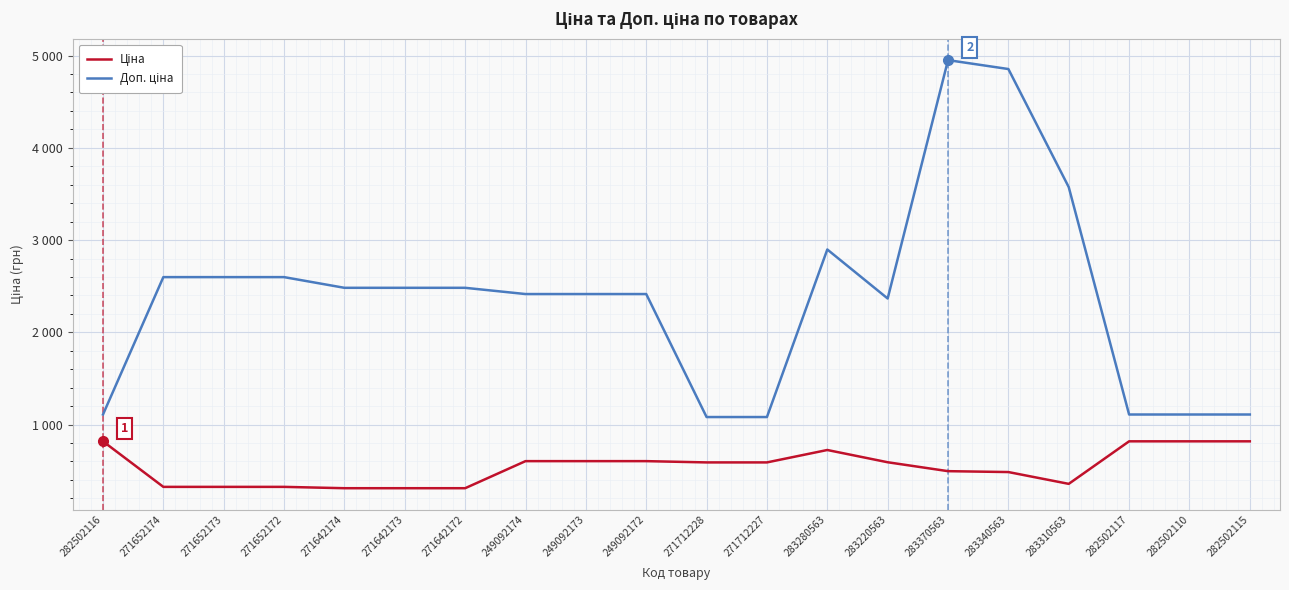

Does the chart have visible grid lines?

Yes